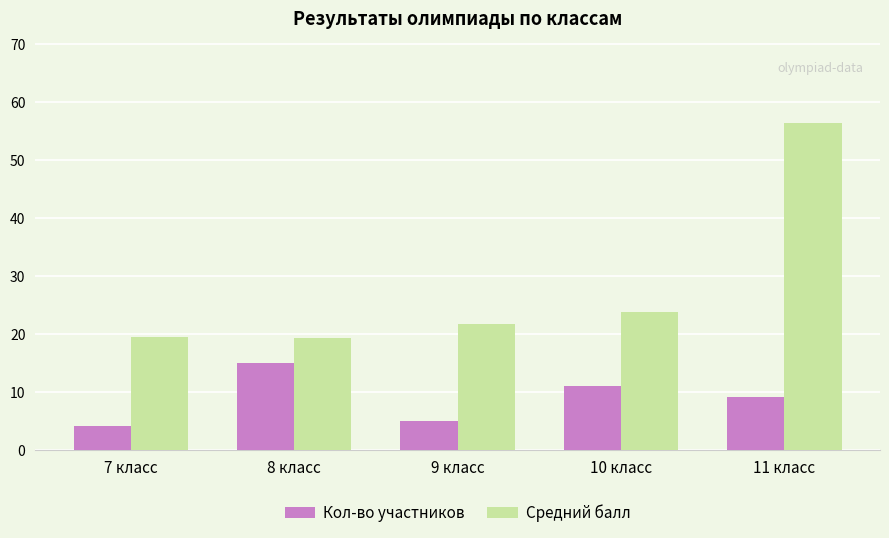

The Кол-во участников series shows 15.0 at 8 класс. True or false?

True